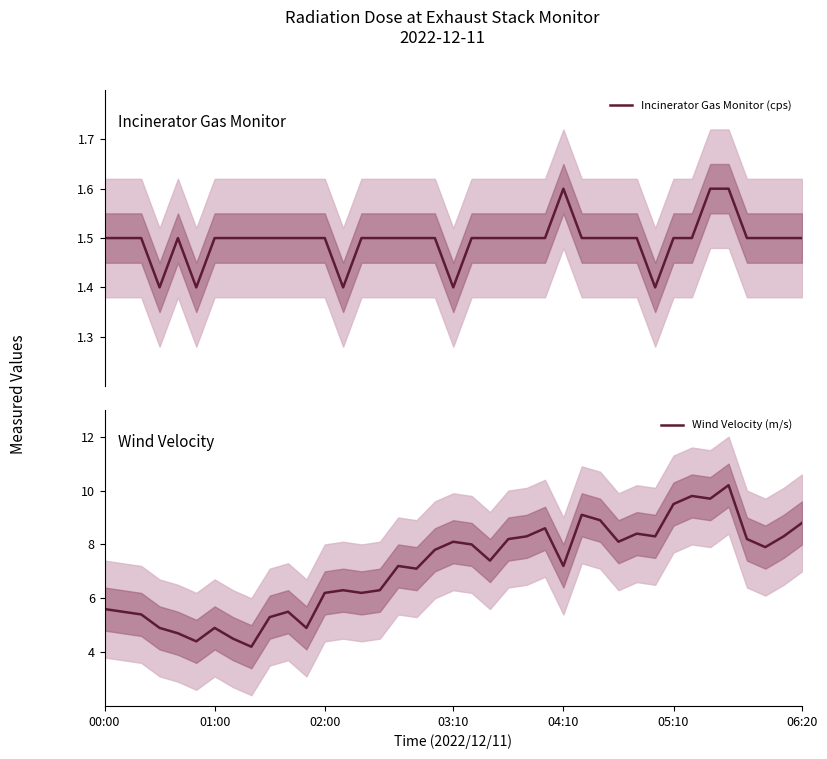

Reading left to right, what are all the values shown in this chart?

Incinerator Gas Monitor (cps): 1.5	1.5	1.5	1.4	1.5	1.4	1.5	1.5	1.5	1.5	1.5	1.5	1.5	1.4	1.5	1.5	1.5	1.5	1.5	1.4	1.5	1.5	1.5	1.5	1.5	1.6	1.5	1.5	1.5	1.5	1.4	1.5	1.5	1.6	1.6	1.5	1.5	1.5	1.5
Wind Velocity (m/s): 5.6	5.5	5.4	4.9	4.7	4.4	4.9	4.5	4.2	5.3	5.5	4.9	6.2	6.3	6.2	6.3	7.2	7.1	7.8	8.1	8.0	7.4	8.2	8.3	8.6	7.2	9.1	8.9	8.1	8.4	8.3	9.5	9.8	9.7	10.2	8.2	7.9	8.3	8.8